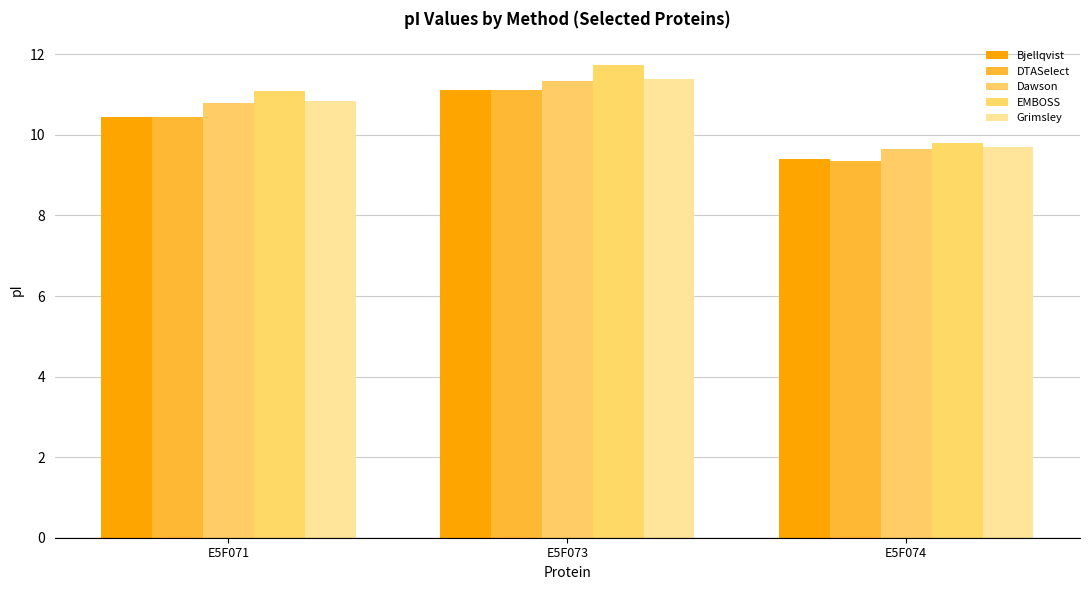

Rank the series at E5F071 from highest to lowest value.

EMBOSS, Grimsley, Dawson, Bjellqvist, DTASelect